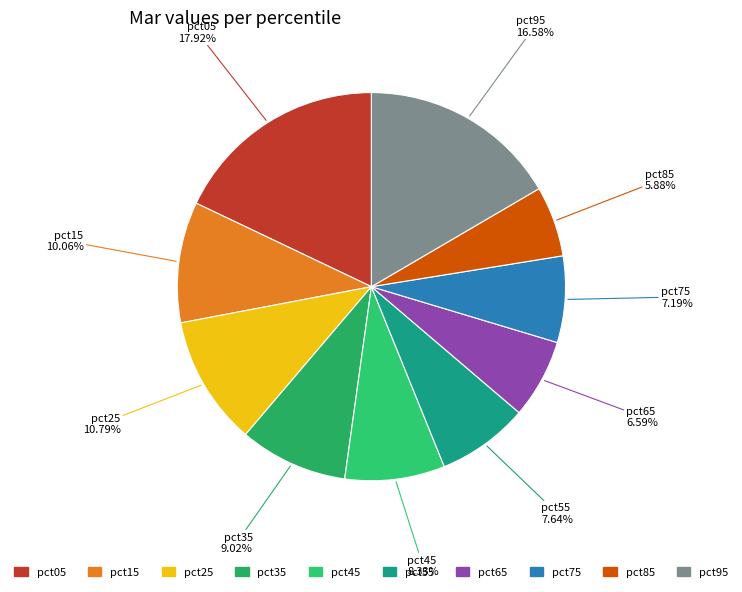

Count the number of slices in the pie.

10